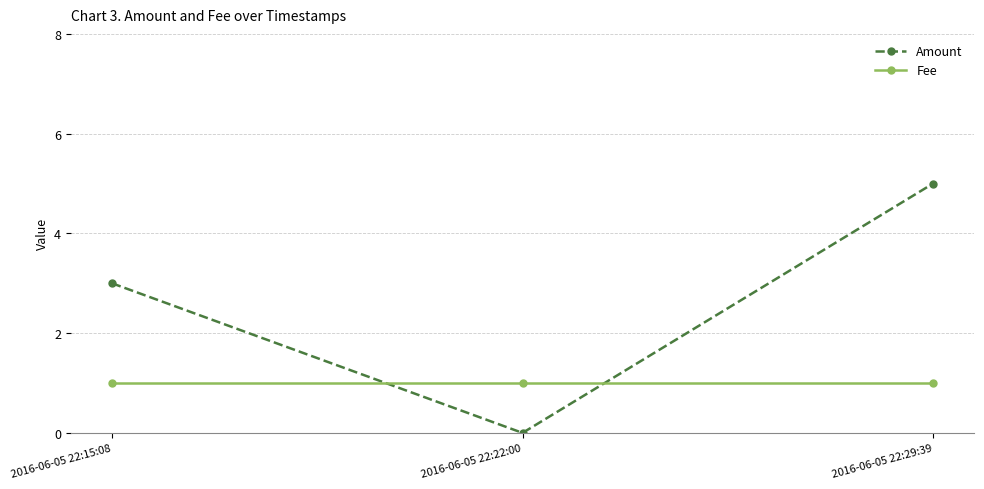

What is the label of the 2nd point from the right?

2016-06-05 22:22:00